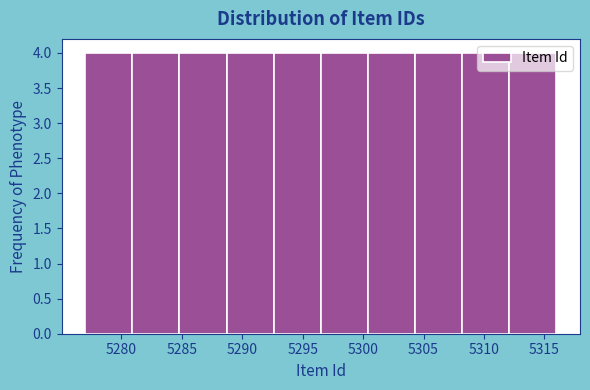

Reading left to right, transcribe this chart: for each bar, give the range it covers on the x-axis and its height. Neither the bar edges nor the heights are printed on the chart, so give them approximately, as read against the axes.

5277.0 to 5280.9: 4
5280.9 to 5284.8: 4
5284.8 to 5288.7: 4
5288.7 to 5292.6: 4
5292.6 to 5296.5: 4
5296.5 to 5300.4: 4
5300.4 to 5304.3: 4
5304.3 to 5308.2: 4
5308.2 to 5312.1: 4
5312.1 to 5316.0: 4